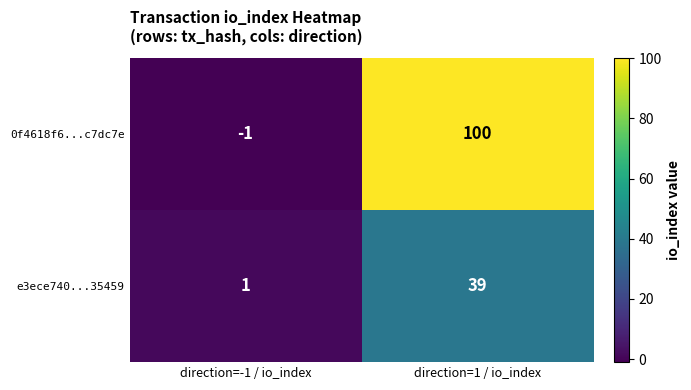

List the series in order of their peak value, highest first.

0f4618f6...c7dc7e, e3ece740...35459